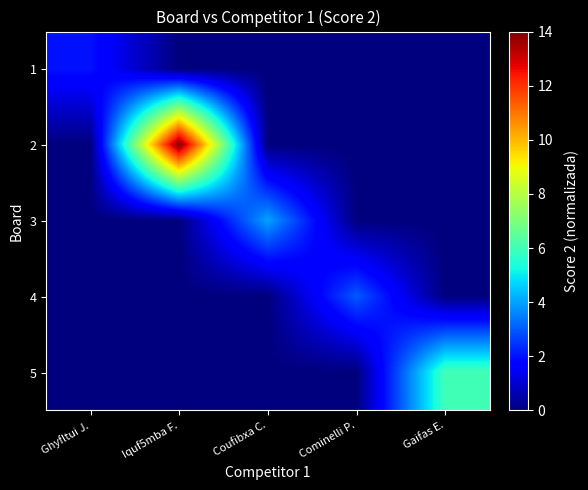

Rank the series by their maximum value, from highest to lowest.

2, 5, 3, 4, 1